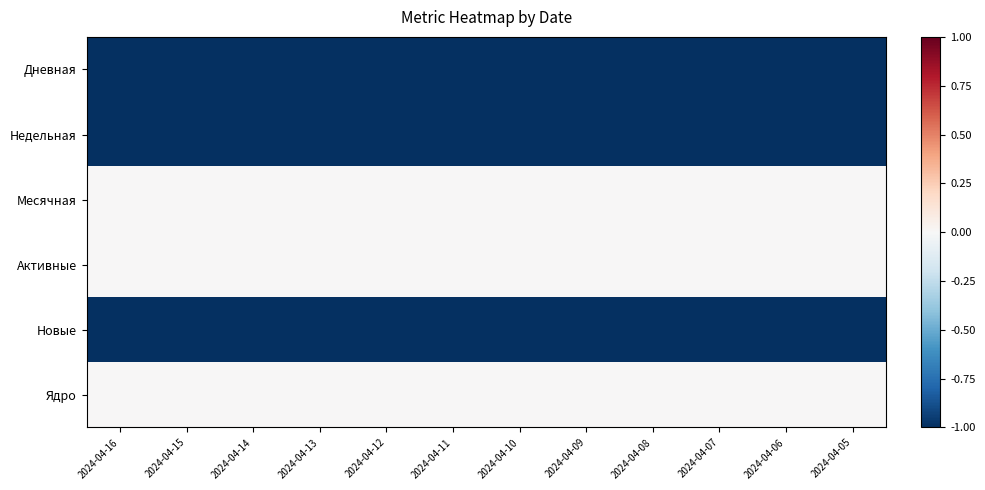

What is the spread (max minus min) of values at 2024-04-15?

1